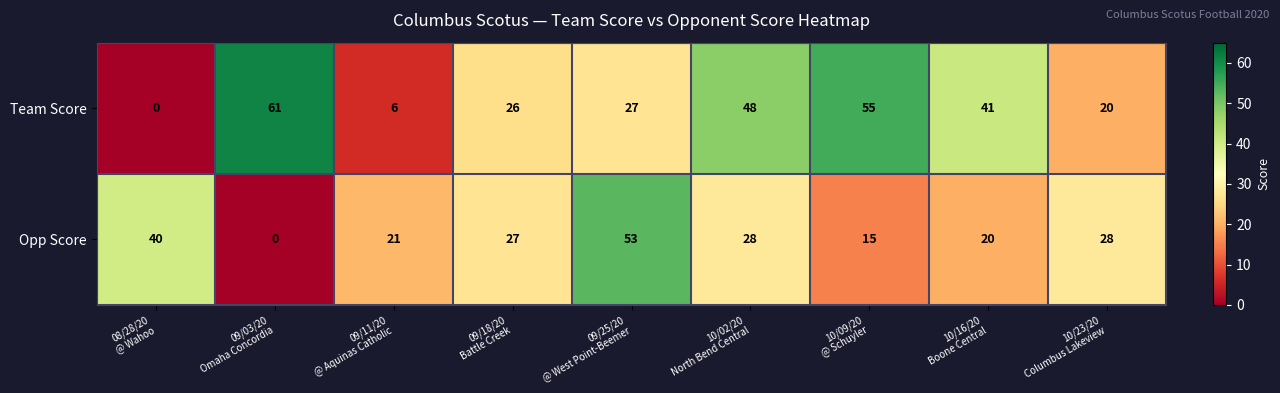

What is the maximum value for Opp Score?

53